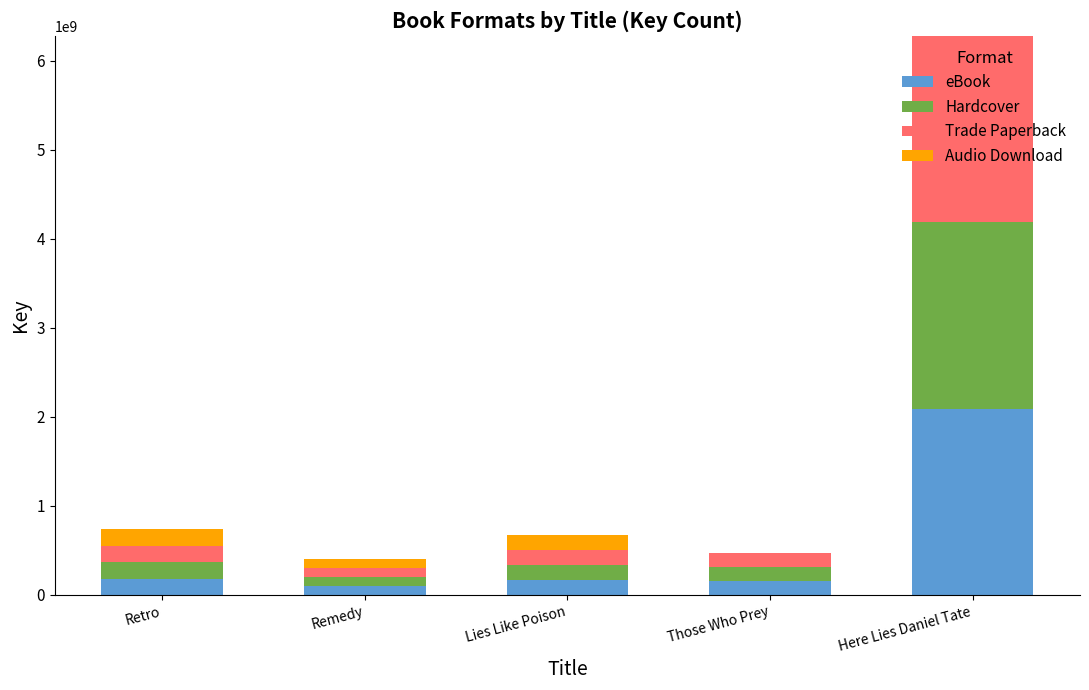

At which category is the sum across all series the highest?

Here Lies Daniel Tate